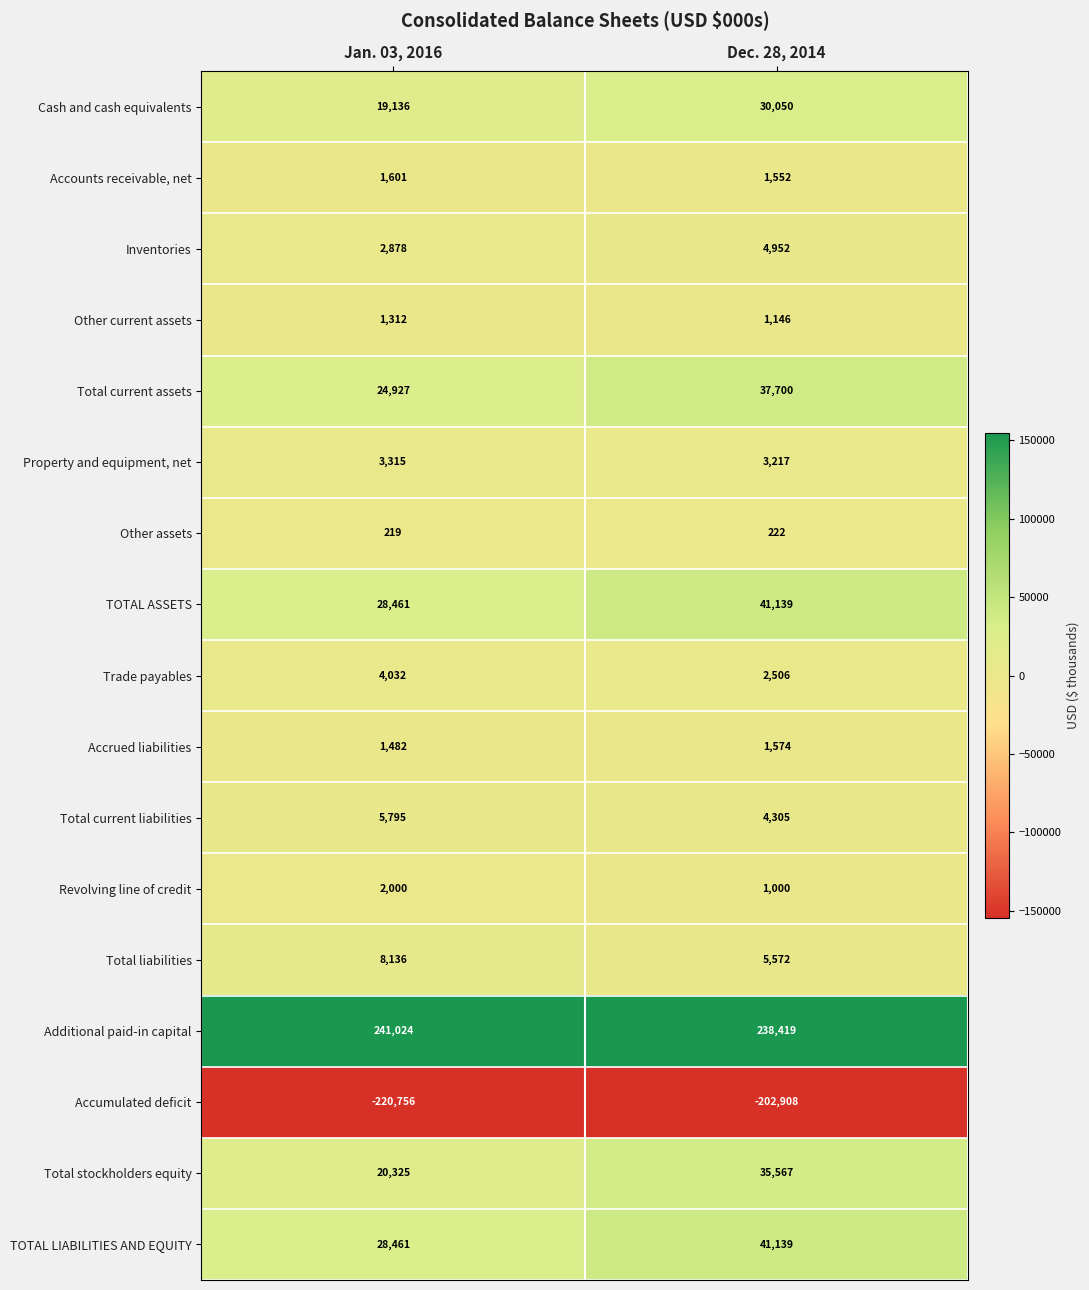

Read the Inventories value at Jan. 03, 2016.

2878